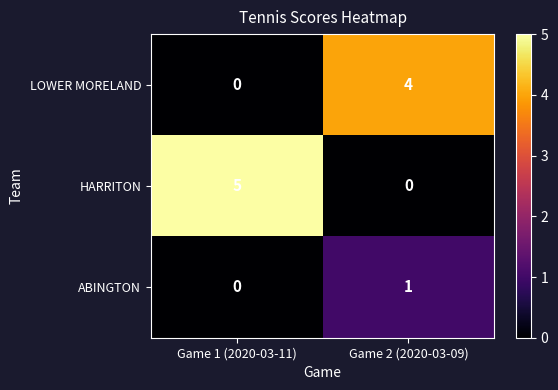

Is it true that HARRITON equals -2 at Game 2 (2020-03-09)?

False